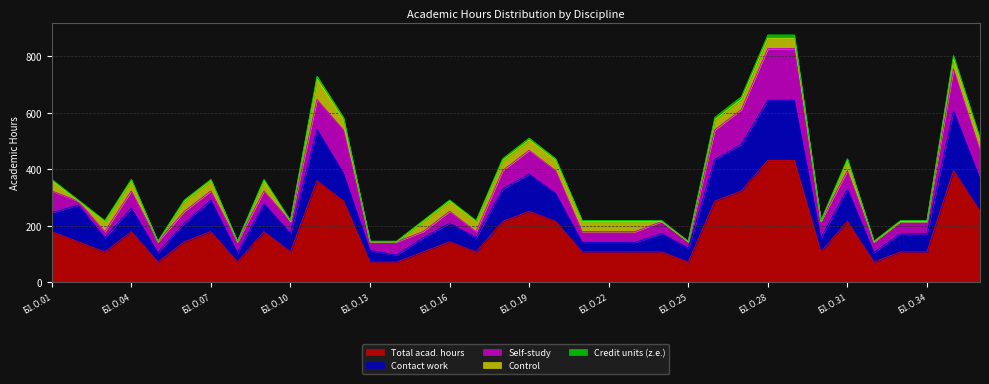

What is the lowest value of the Total acad. hours series?

72